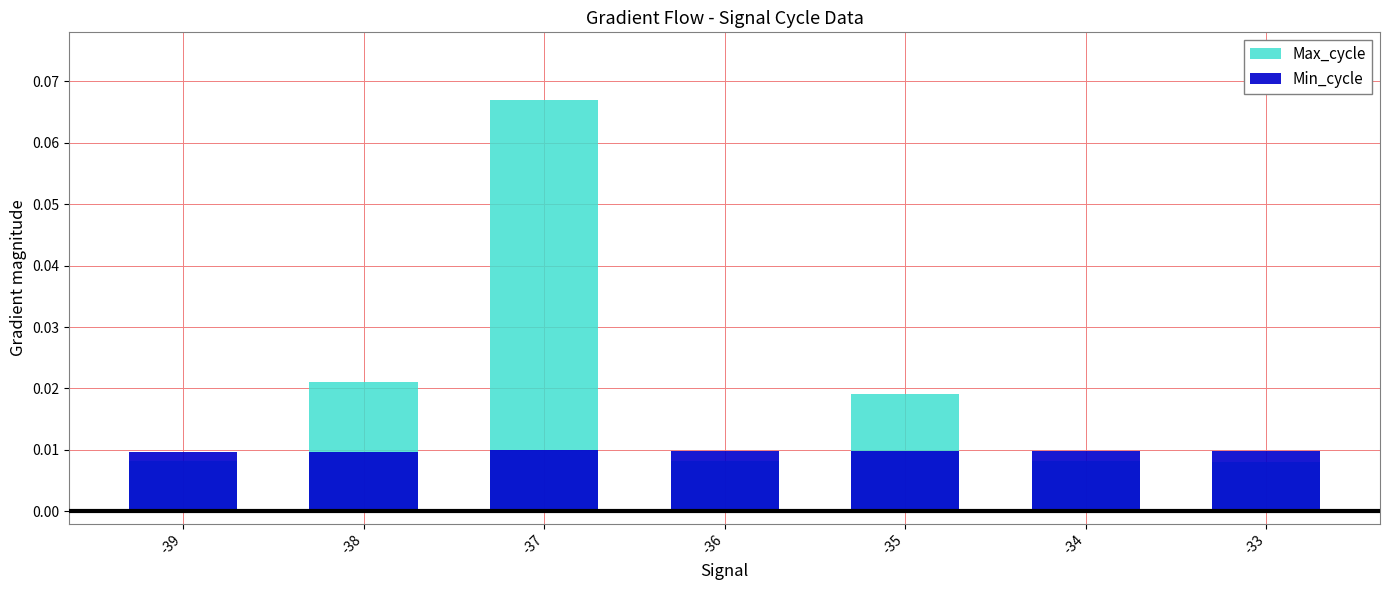

What is the maximum value shown in the chart?

0.1